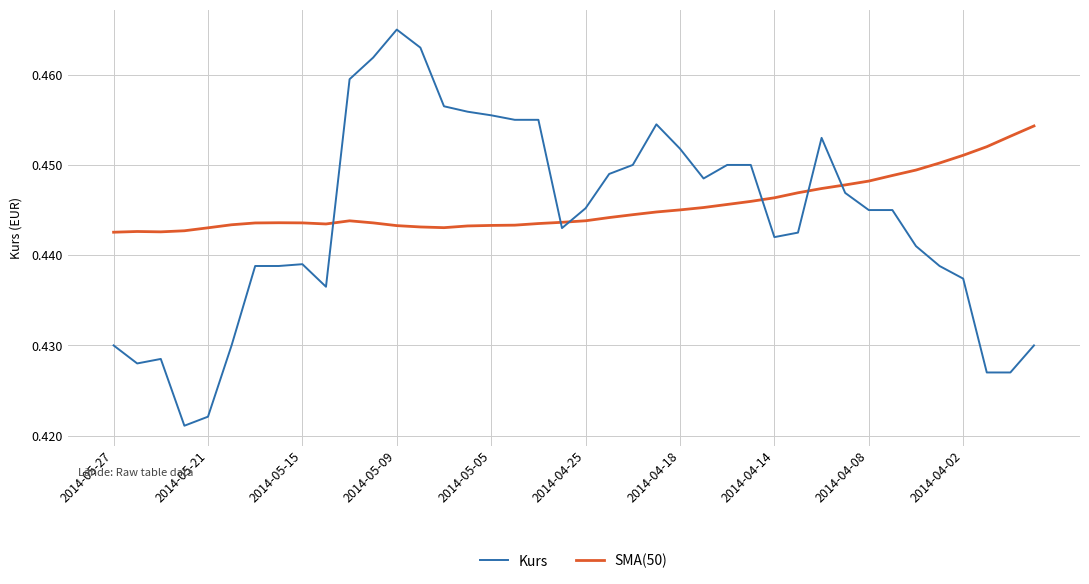

Does the chart have visible grid lines?

Yes